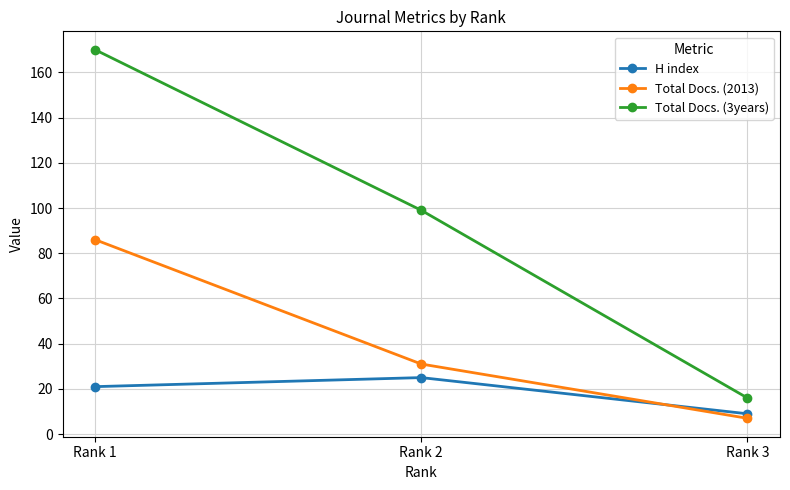

The Total Docs. (2013) series shows 30 at Rank 1. True or false?

False